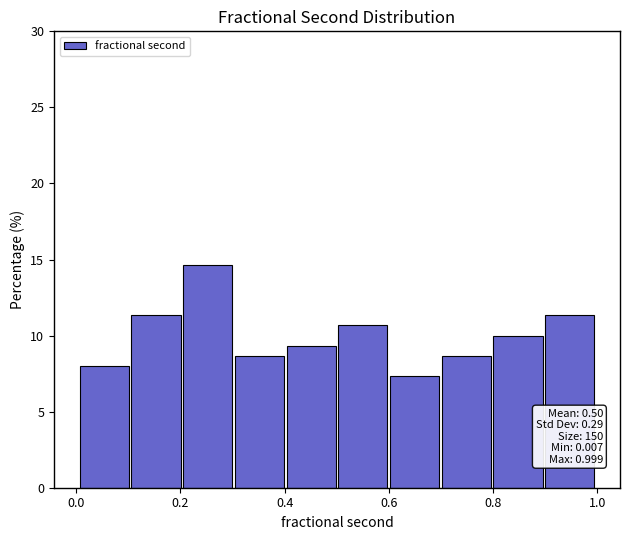

Over which range of the x-axis is the bar tallest?

0.2 to 0.3